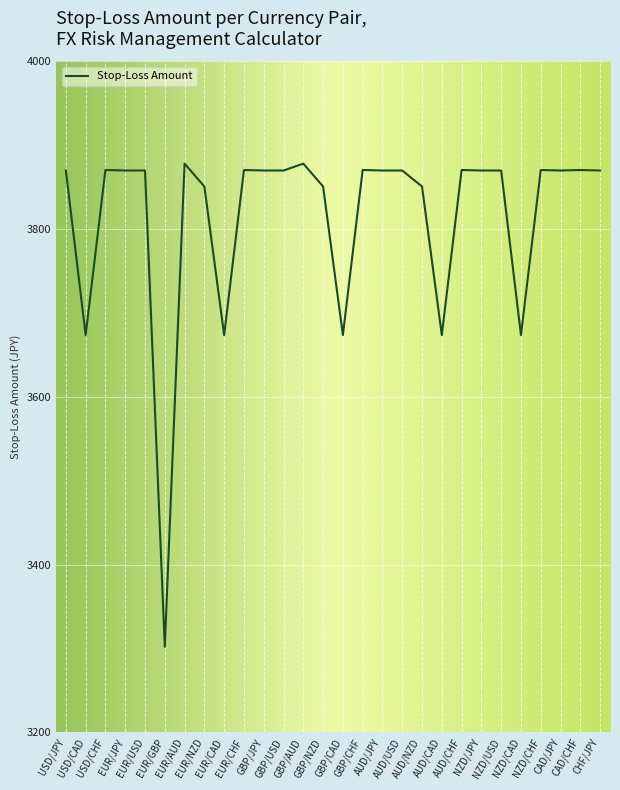

What is the difference between the maximum and minimum values?

576.2